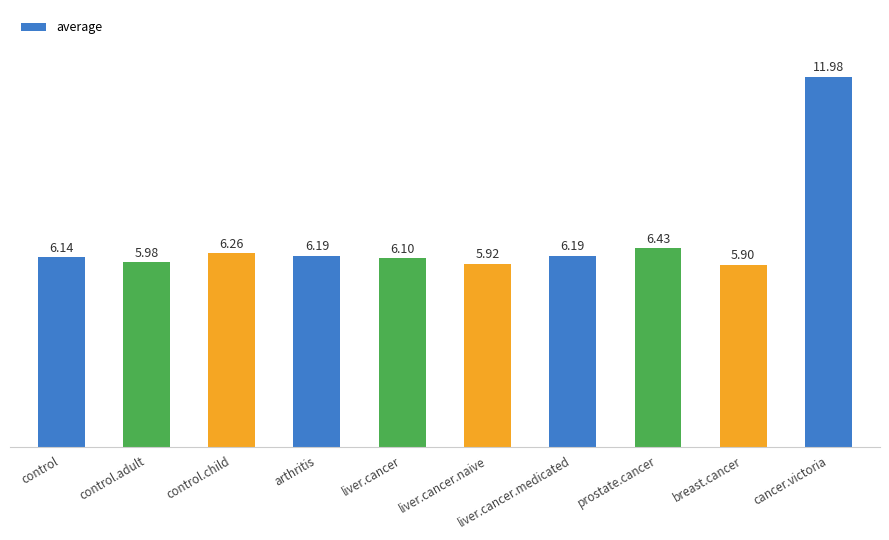

At which label is the value closest to 8?

prostate.cancer